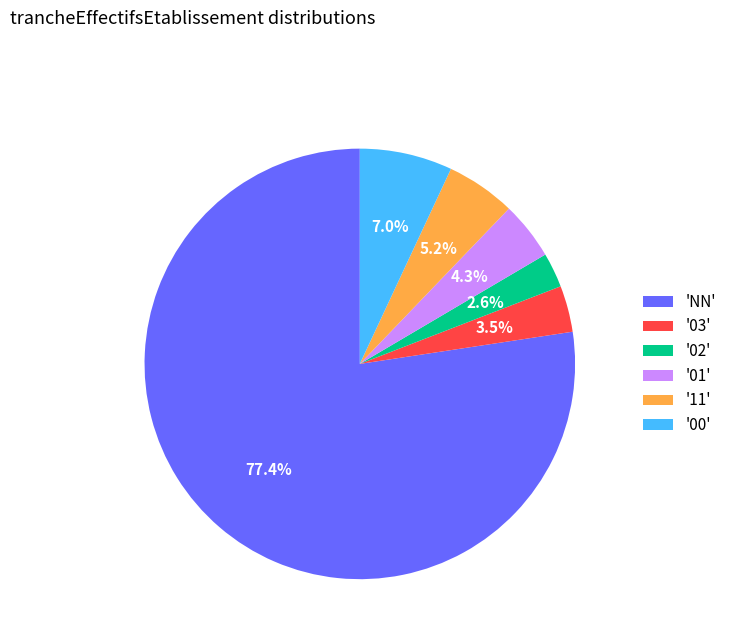

Which category has the smallest portion of the pie?

'02'